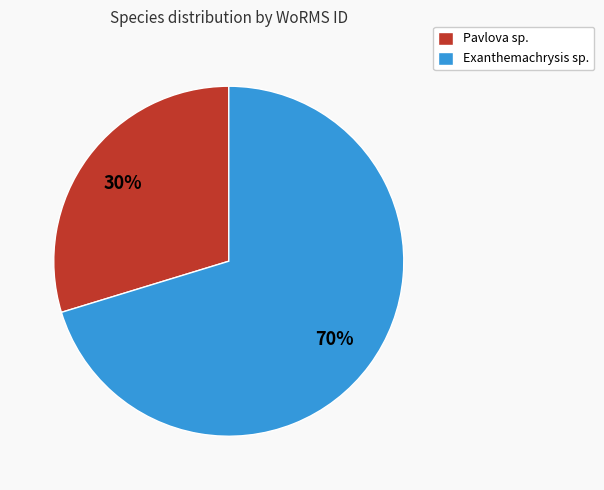

True or false: Exanthemachrysis sp. accounts for 70% of the total.

True